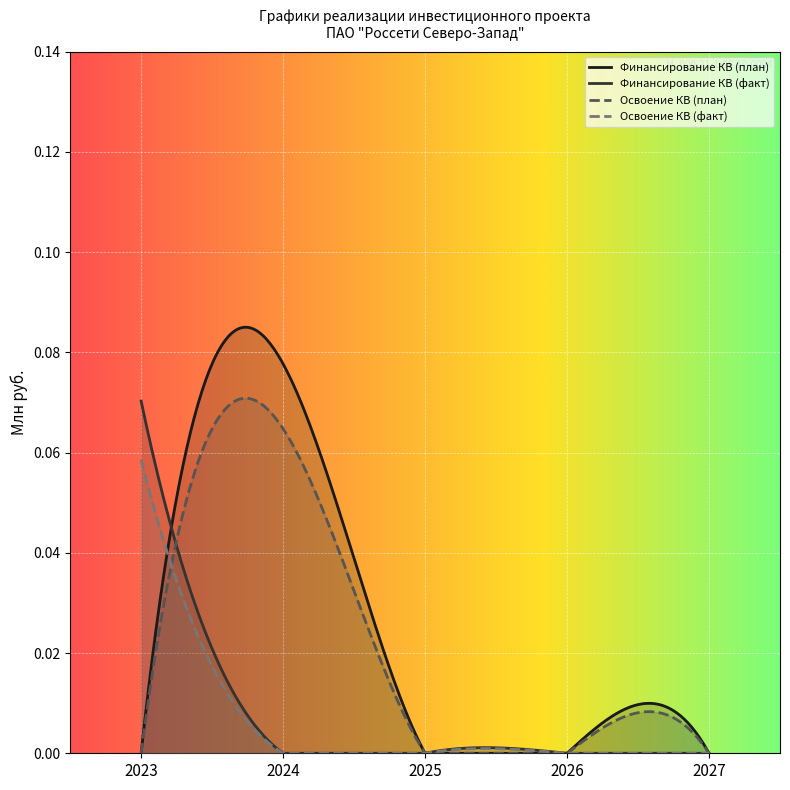

Reading right to left, what are all the values shown in this chart?

Финансирование КВ (план): 2027=0.0	2026=0.0	2025=0.0	2024=0.1	2023=0.0
Финансирование КВ (факт): 2027=0.0	2026=0.0	2025=0.0	2024=0.0	2023=0.1
Освоение КВ (план): 2027=0.0	2026=0.0	2025=0.0	2024=0.1	2023=0.0
Освоение КВ (факт): 2027=0.0	2026=0.0	2025=0.0	2024=0.0	2023=0.1